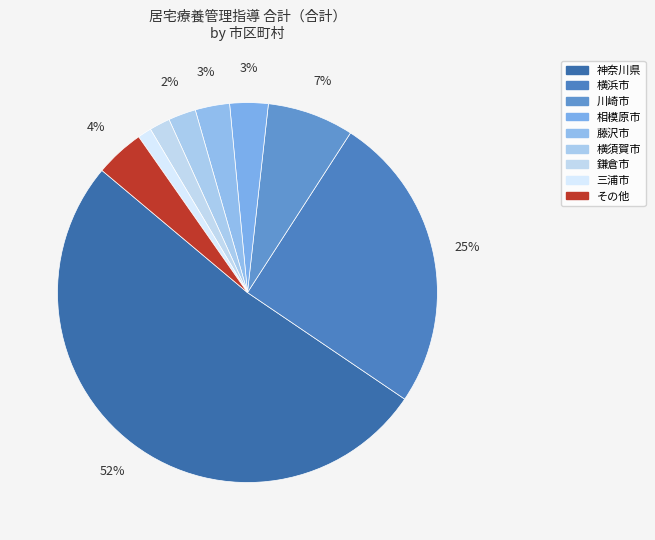

How many segments does this pie chart have?

9